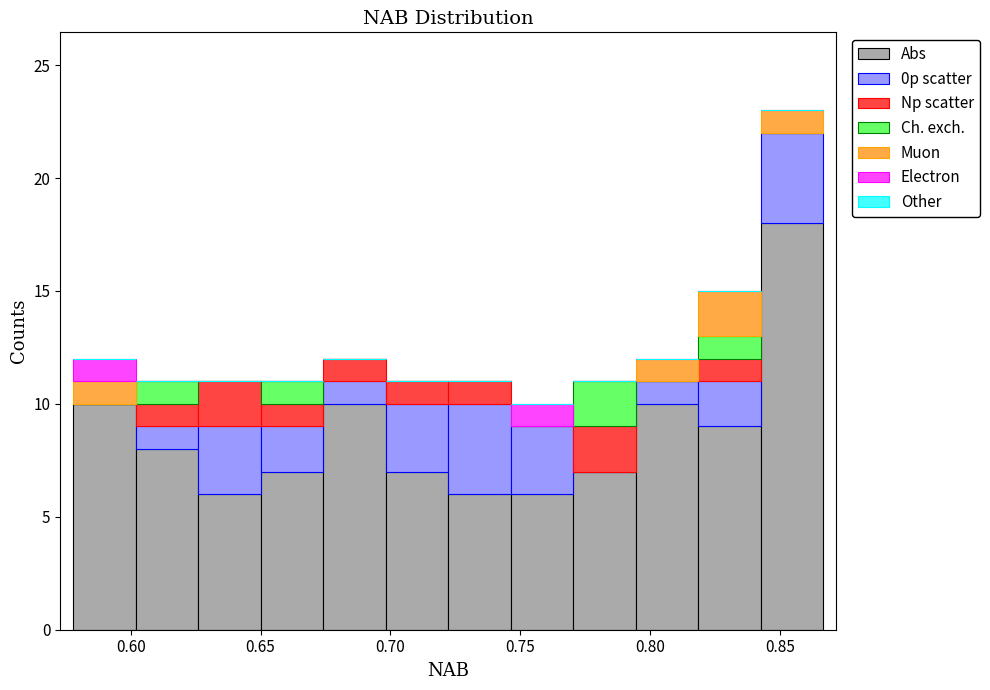

Which range on the x-axis has the tallest stacked bar (by total height)?

0.845 to 0.865